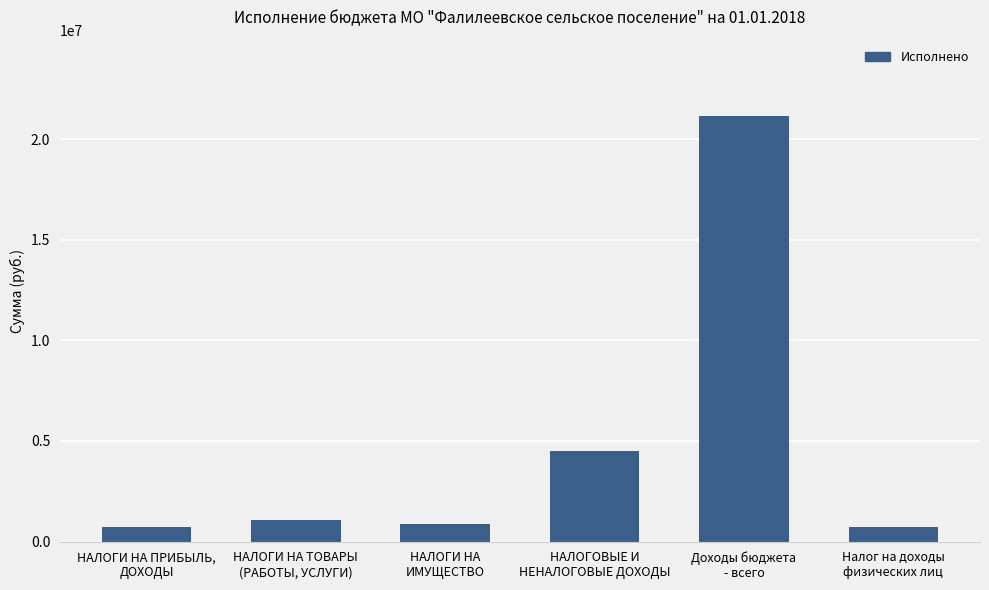

List the labels in order of value, largest first.

Доходы бюджета
- всего, НАЛОГОВЫЕ И
НЕНАЛОГОВЫЕ ДОХОДЫ, НАЛОГИ НА ТОВАРЫ
(РАБОТЫ, УСЛУГИ), НАЛОГИ НА
ИМУЩЕСТВО, НАЛОГИ НА ПРИБЫЛЬ,
ДОХОДЫ, Налог на доходы
физических лиц